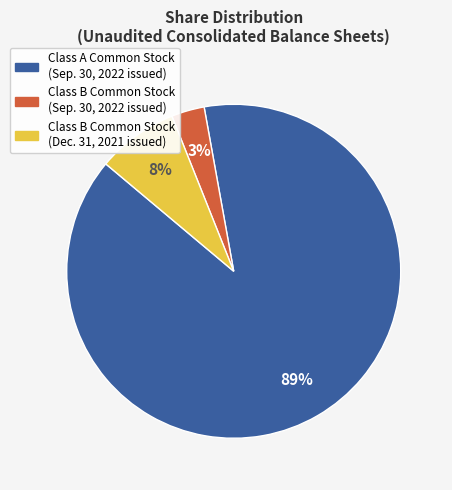

Count the number of slices in the pie.

3